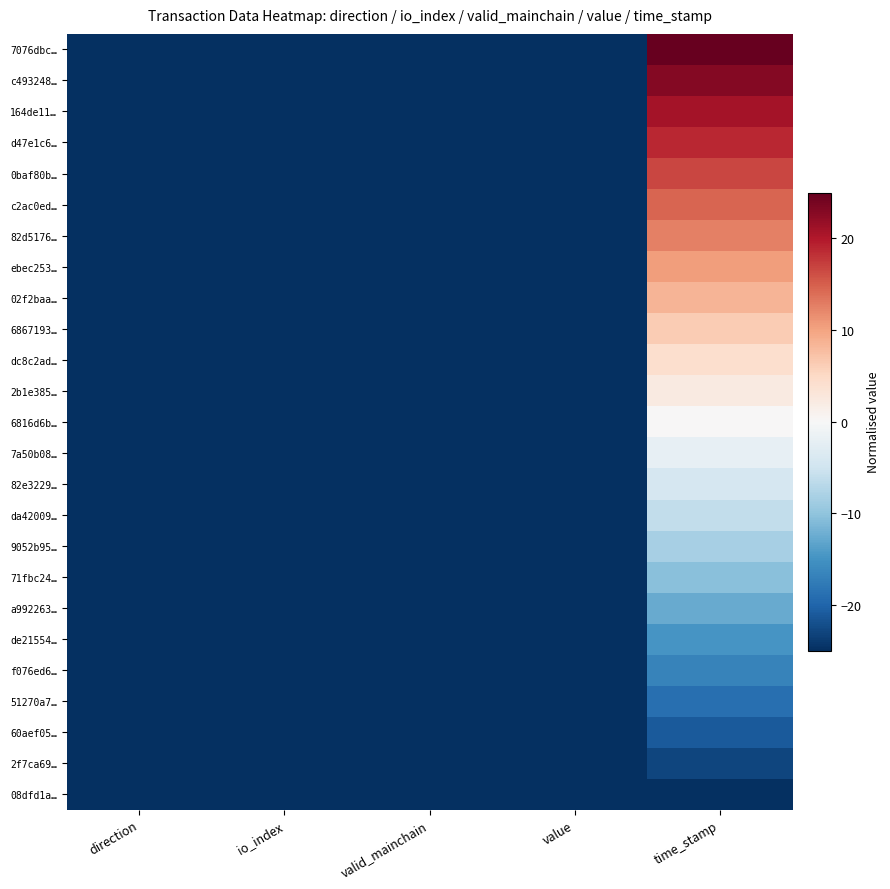

What is the greatest value displayed?

25.0